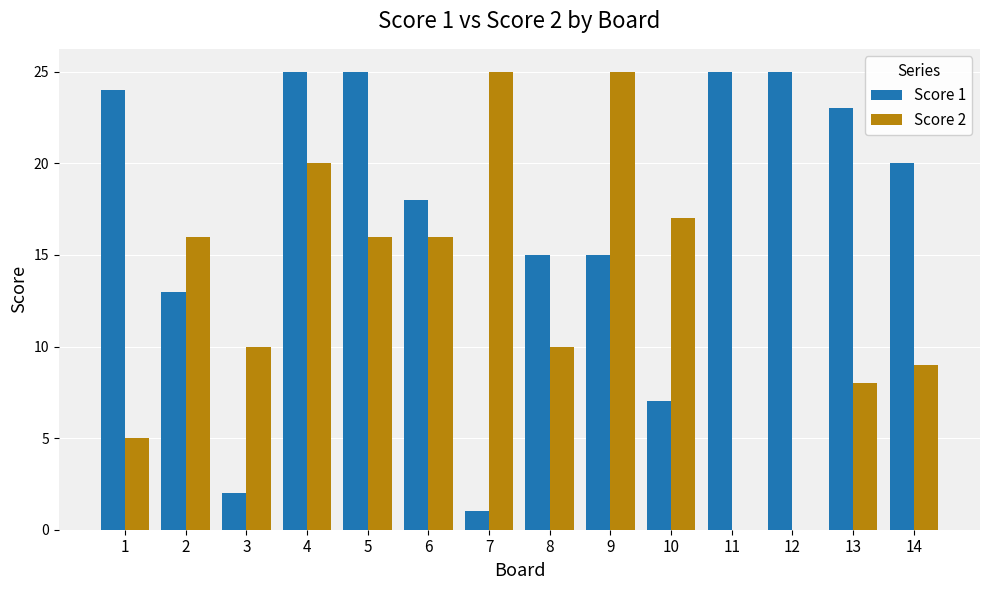

The value of Score 2 at 12 is 0. True or false?

True